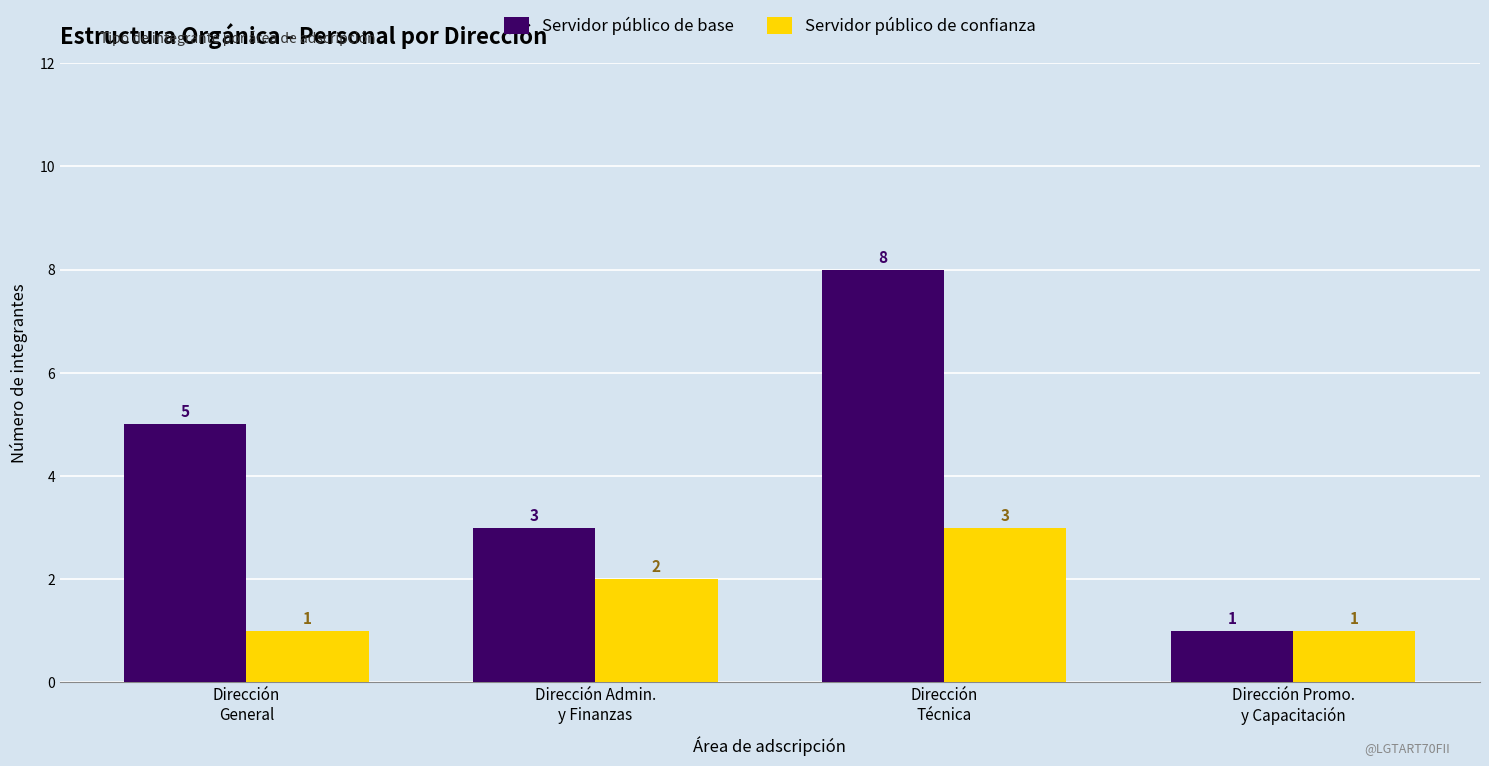

What is the highest value of the Servidor público de confianza series?

3